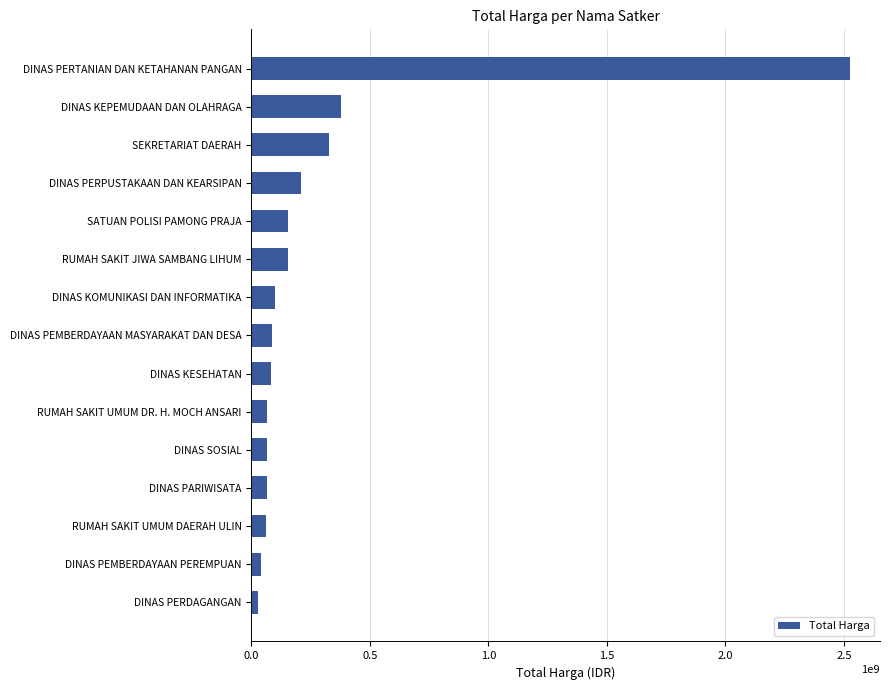

What is the difference between the maximum and minimum values?

2500571780